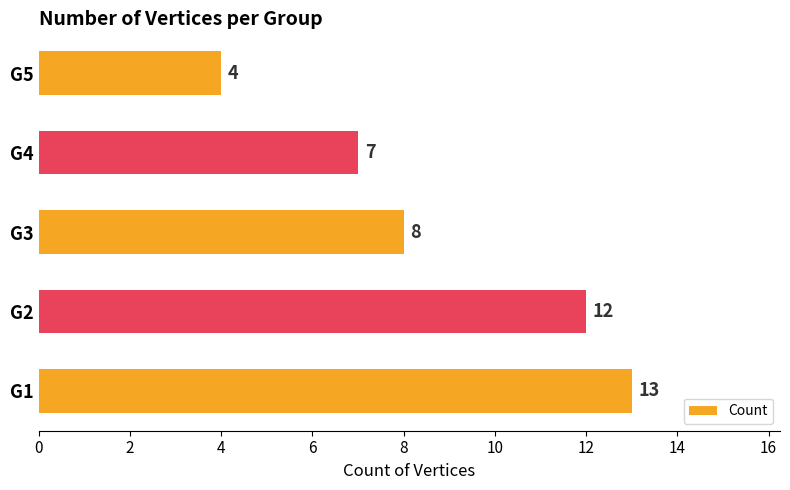

Is it true that the value at G1 is 3?

False